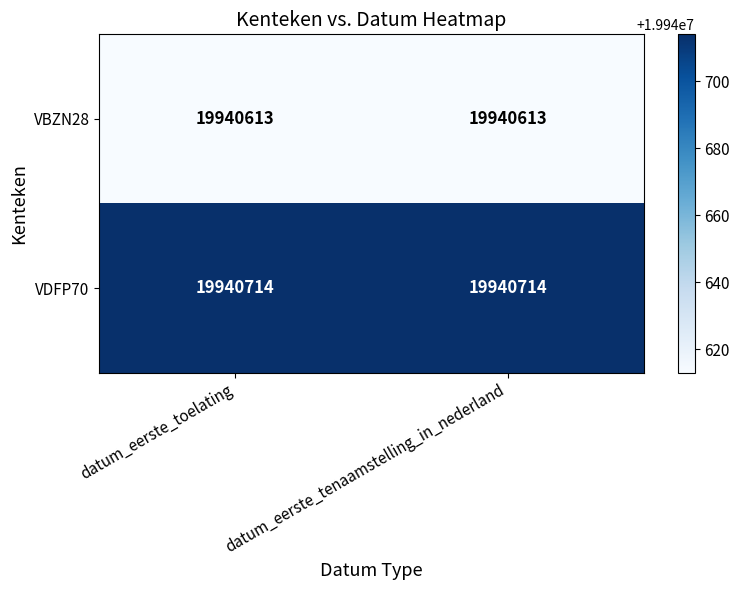

What is the difference between the highest and lowest values at datum_eerste_tenaamstelling_in_nederland?

101